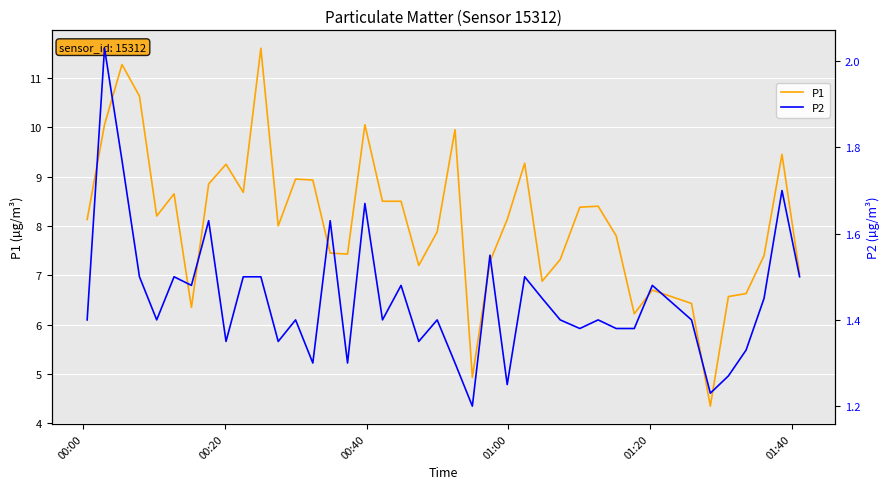

The value of P1 at 36 is 10.0. True or false?

False